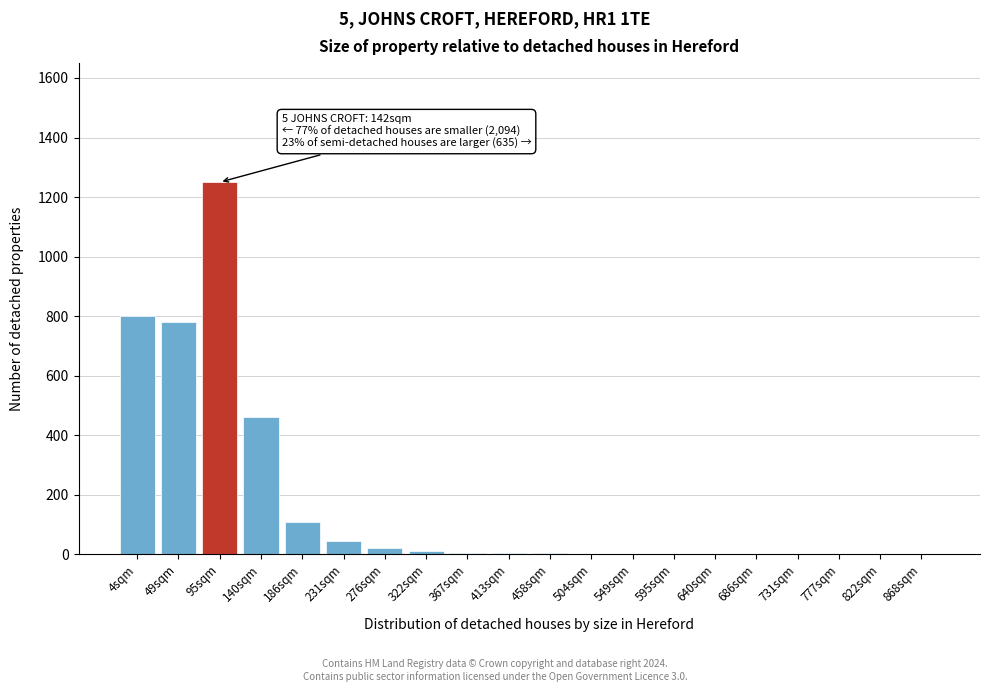

What is the sum of all values?

3494